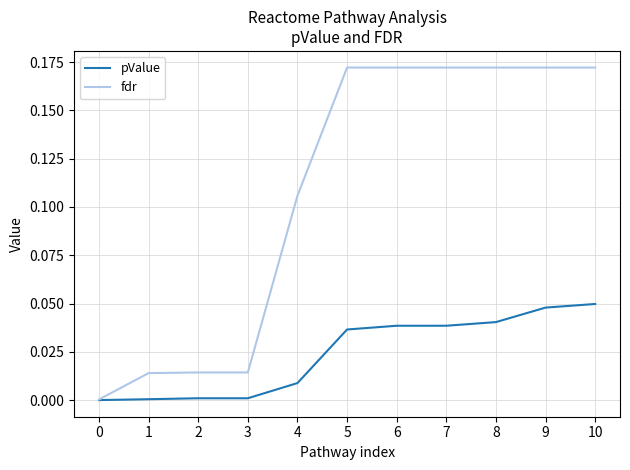

Is it true that pValue equals 0.0 at 8?

True